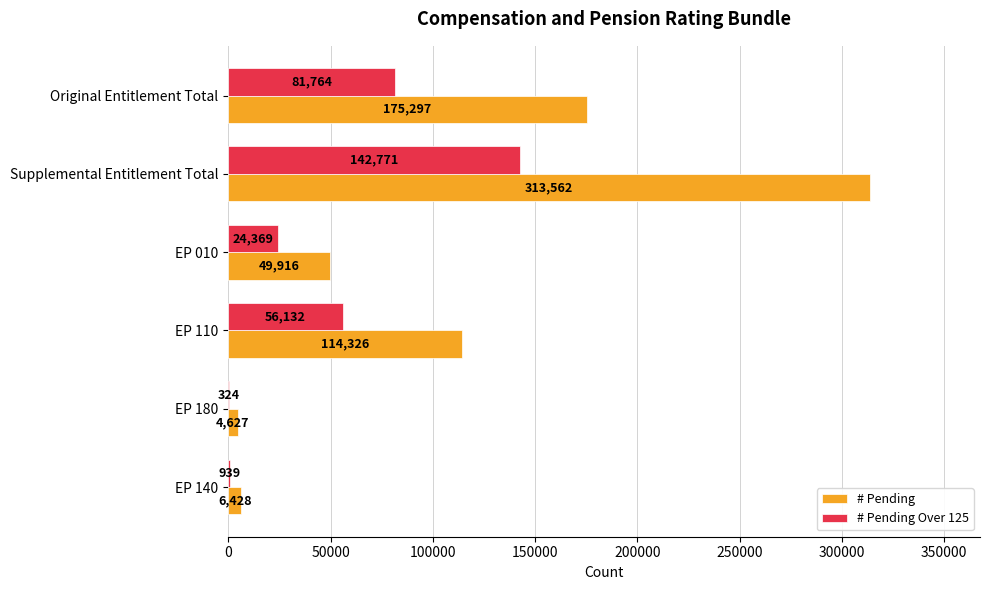

The value of # Pending at EP 010 is 65049. True or false?

False